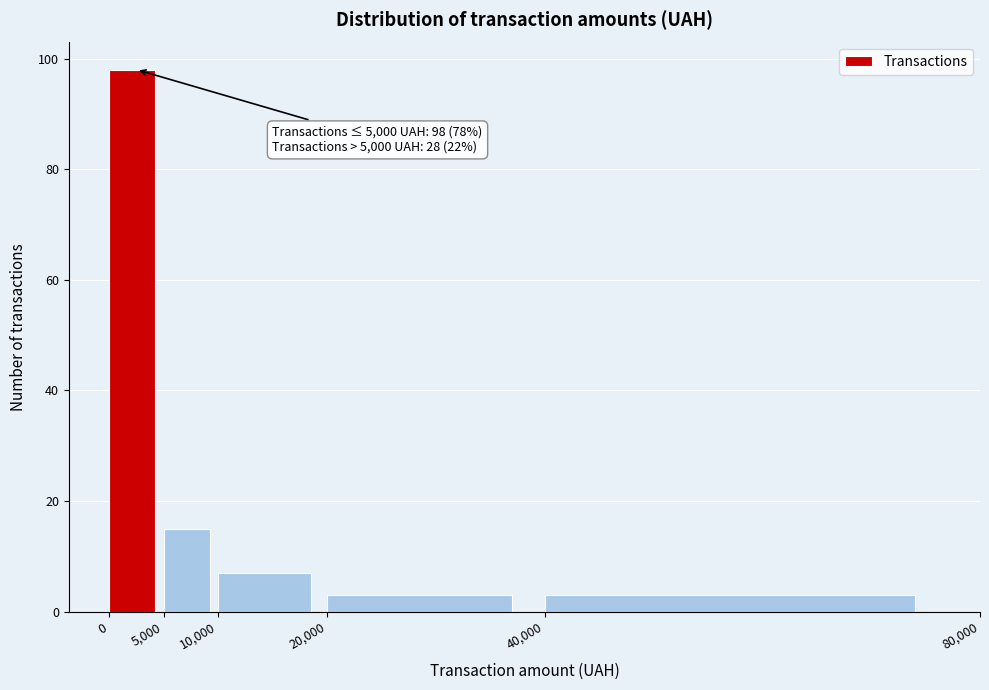

Which range on the x-axis has the tallest bar?

0 to 5,000